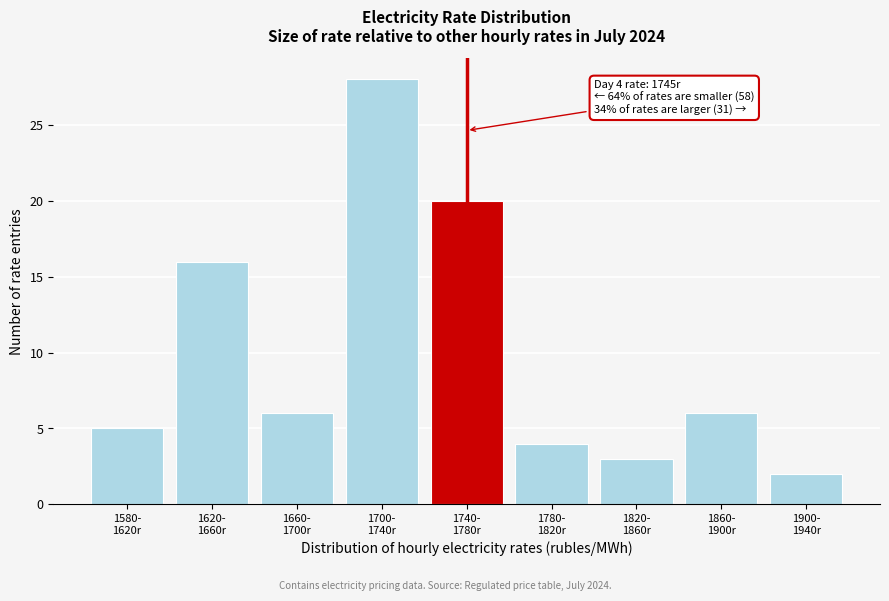

What is the value of the 7th bar from the left?

3